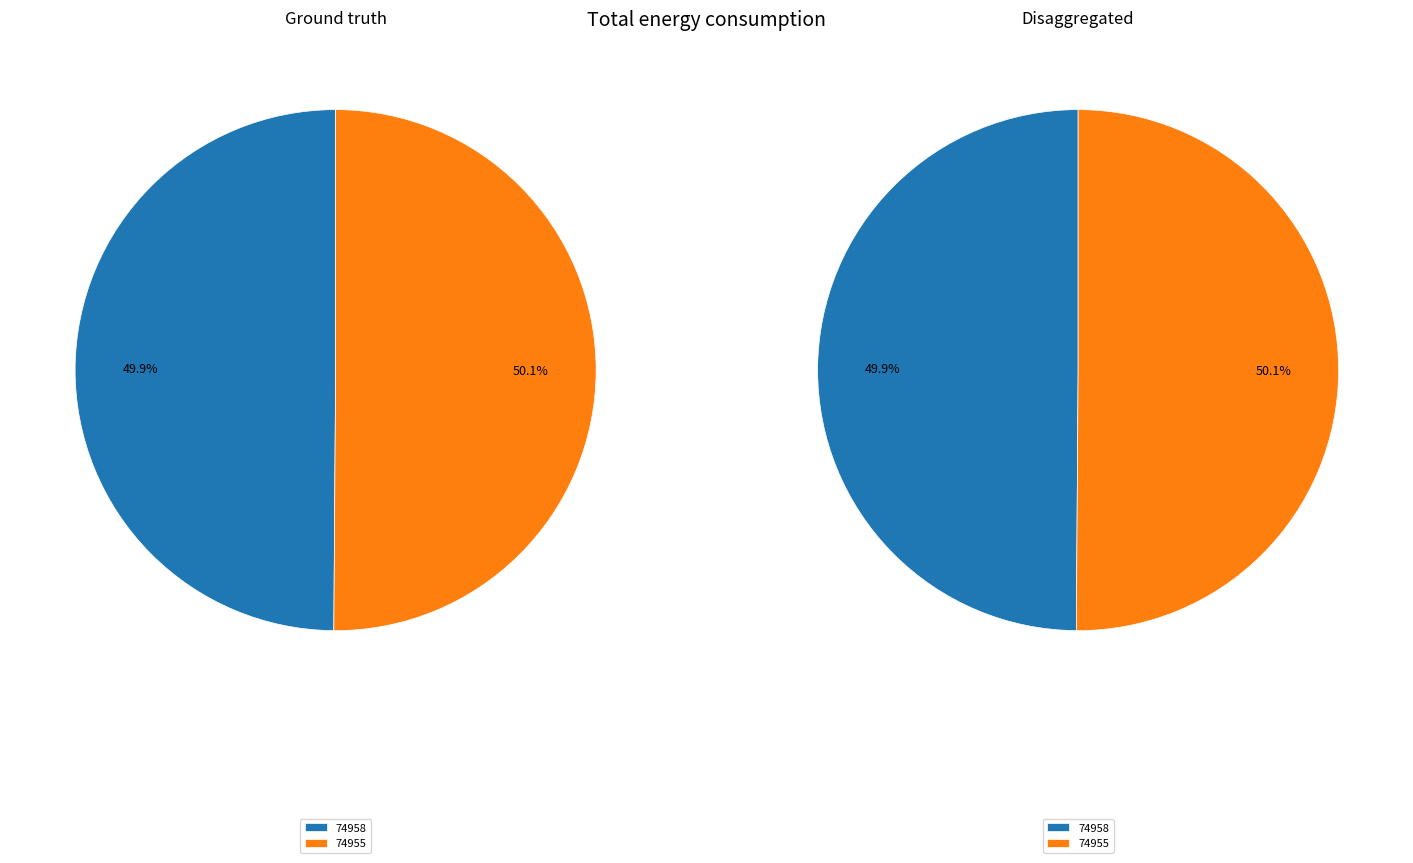

The 74955 slice represents 87% of the pie. True or false?

False